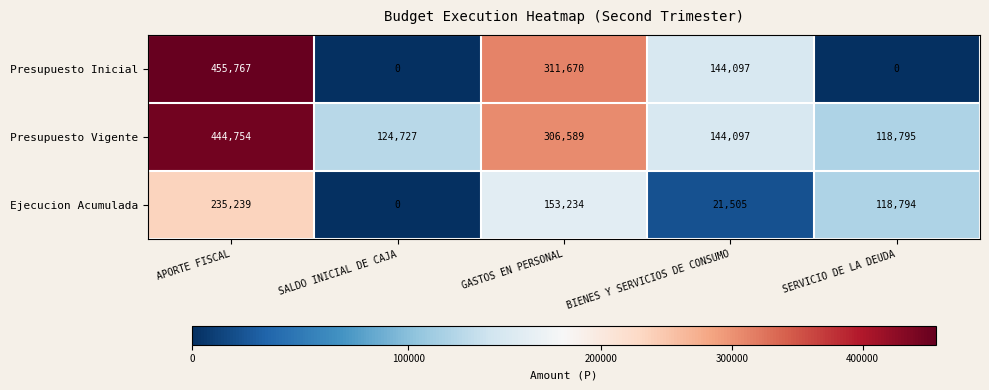

Reading left to right, extract all data points from this chart.

Presupuesto Inicial: APORTE FISCAL=455767	SALDO INICIAL DE CAJA=0	GASTOS EN PERSONAL=311670	BIENES Y SERVICIOS DE CONSUMO=144097	SERVICIO DE LA DEUDA=0
Presupuesto Vigente: APORTE FISCAL=444754	SALDO INICIAL DE CAJA=124727	GASTOS EN PERSONAL=306589	BIENES Y SERVICIOS DE CONSUMO=144097	SERVICIO DE LA DEUDA=118795
Ejecucion Acumulada: APORTE FISCAL=235239	SALDO INICIAL DE CAJA=0	GASTOS EN PERSONAL=153234	BIENES Y SERVICIOS DE CONSUMO=21505	SERVICIO DE LA DEUDA=118794